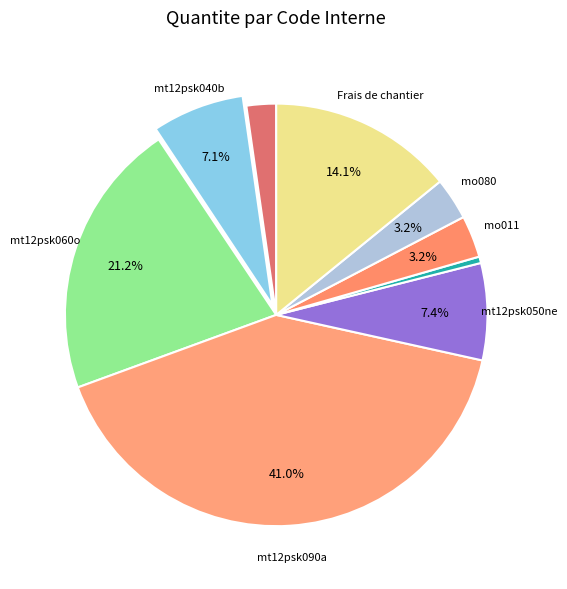

Which category has the smallest portion of the pie?

mt12psk080a